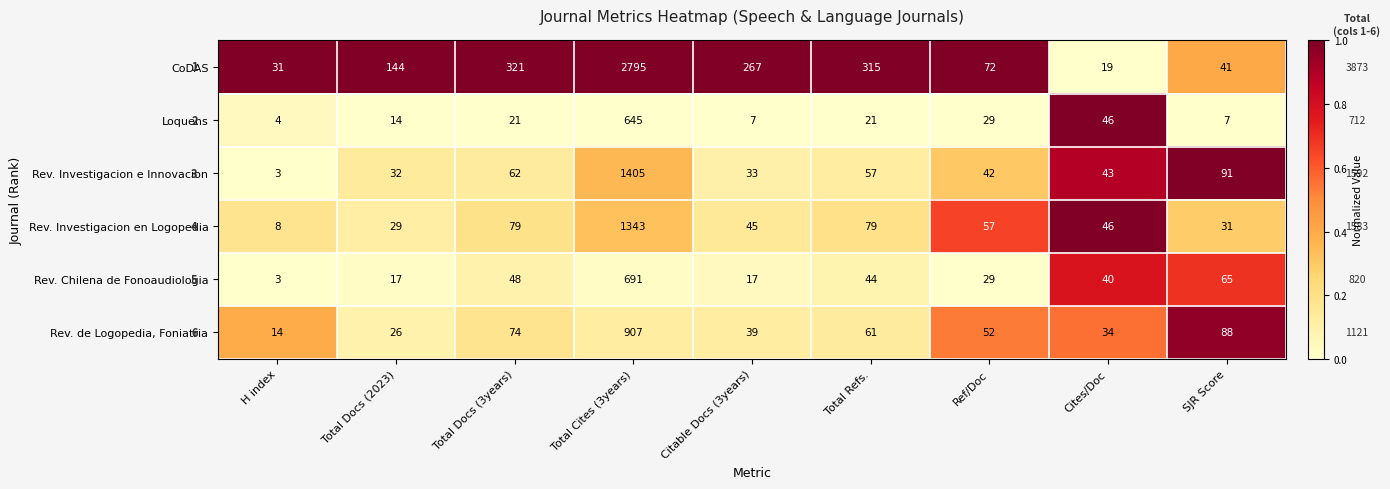

Which series has the largest range (max minus min)?

CoDAS